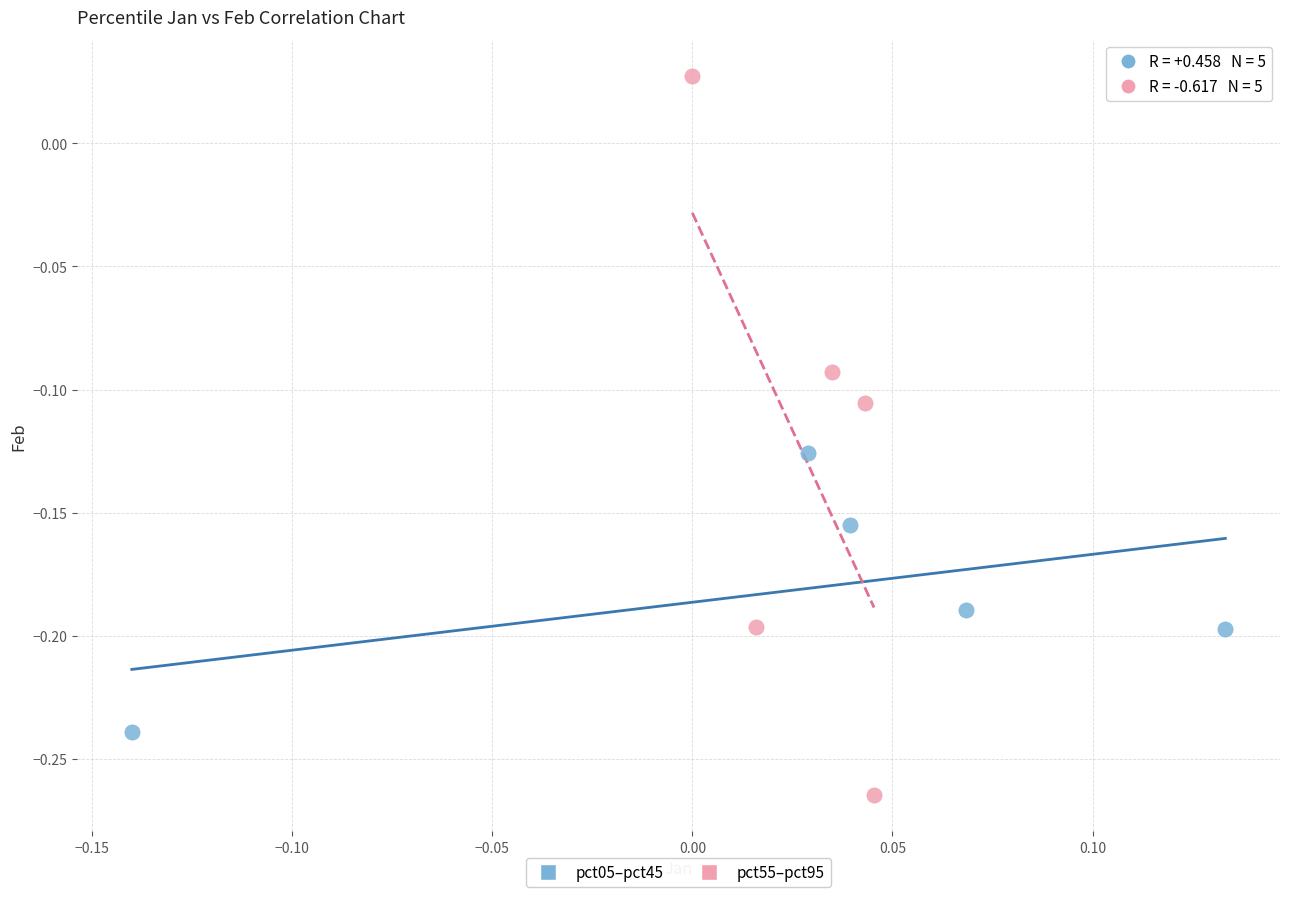

Which series reaches the minimum Y coordinate?

pct55–pct95